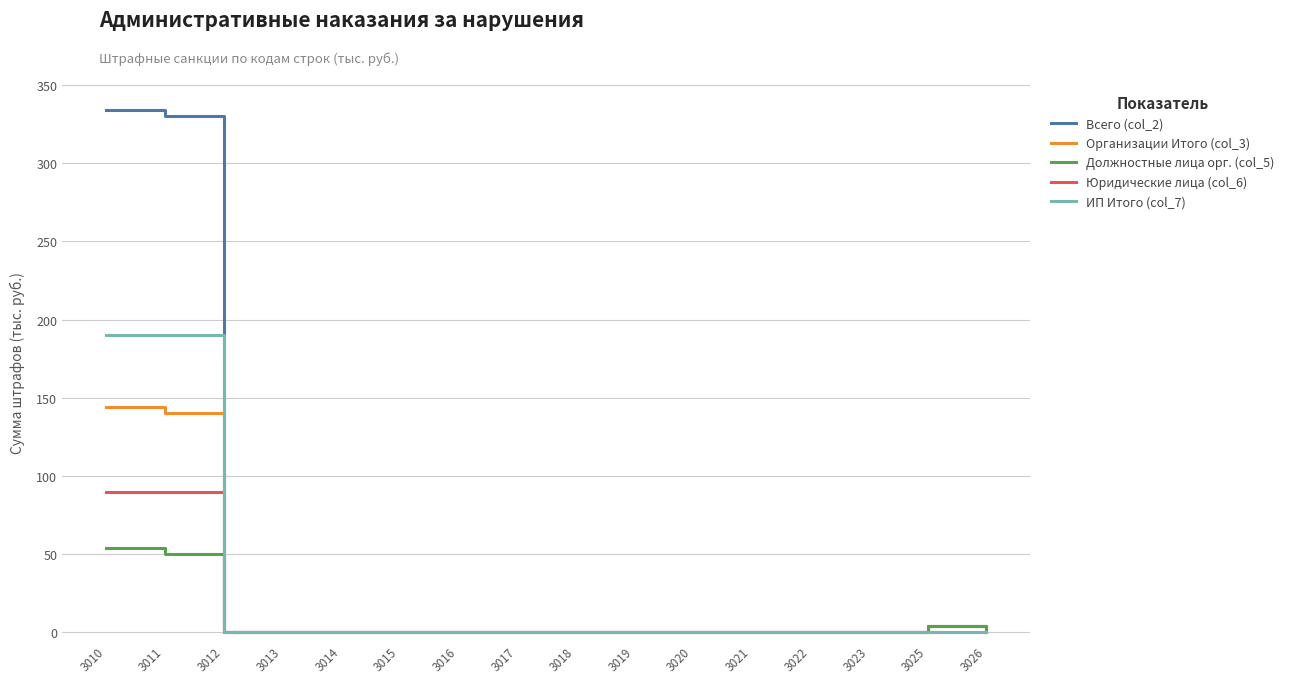

Reading right to left, what are all the values shown in this chart?

Всего (col_2): 0	4	0	0	0	0	0	0	0	0	0	0	0	0	330	334
Организации Итого (col_3): 0	4	0	0	0	0	0	0	0	0	0	0	0	0	140	144
Должностные лица орг. (col_5): 0	4	0	0	0	0	0	0	0	0	0	0	0	0	50	54
Юридические лица (col_6): 0	0	0	0	0	0	0	0	0	0	0	0	0	0	90	90
ИП Итого (col_7): 0	0	0	0	0	0	0	0	0	0	0	0	0	0	190	190